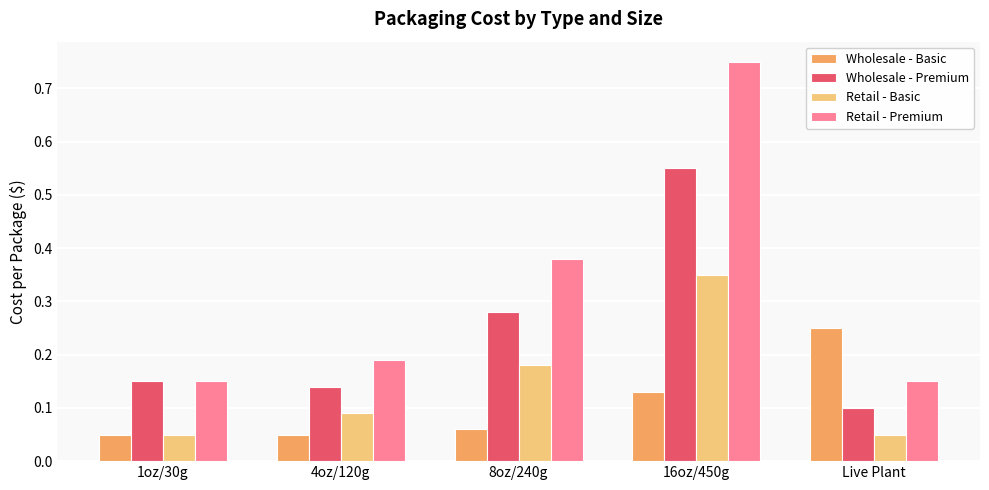

Count the Retail - Premium values in the range 0 to 1.

5